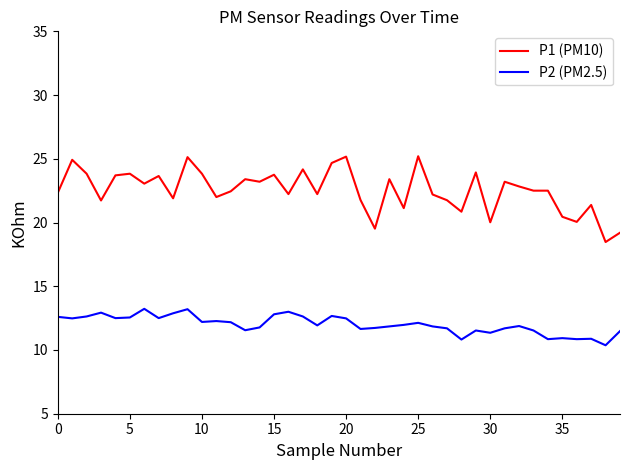

Which series has the largest total across all categories?

P1 (PM10)